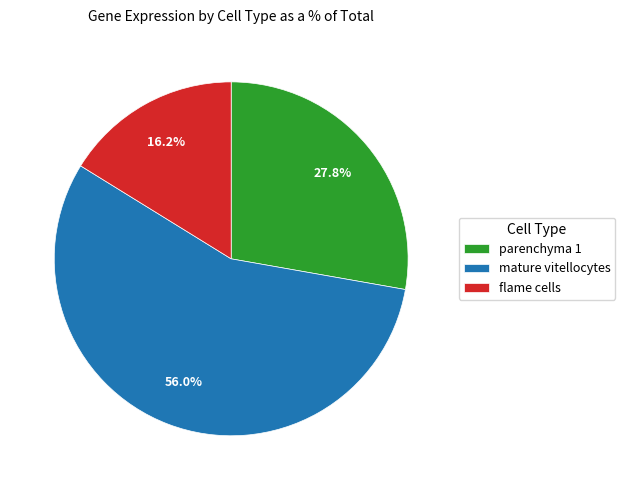

Do parenchyma 1 and mature vitellocytes together represent more than half of the pie?

Yes